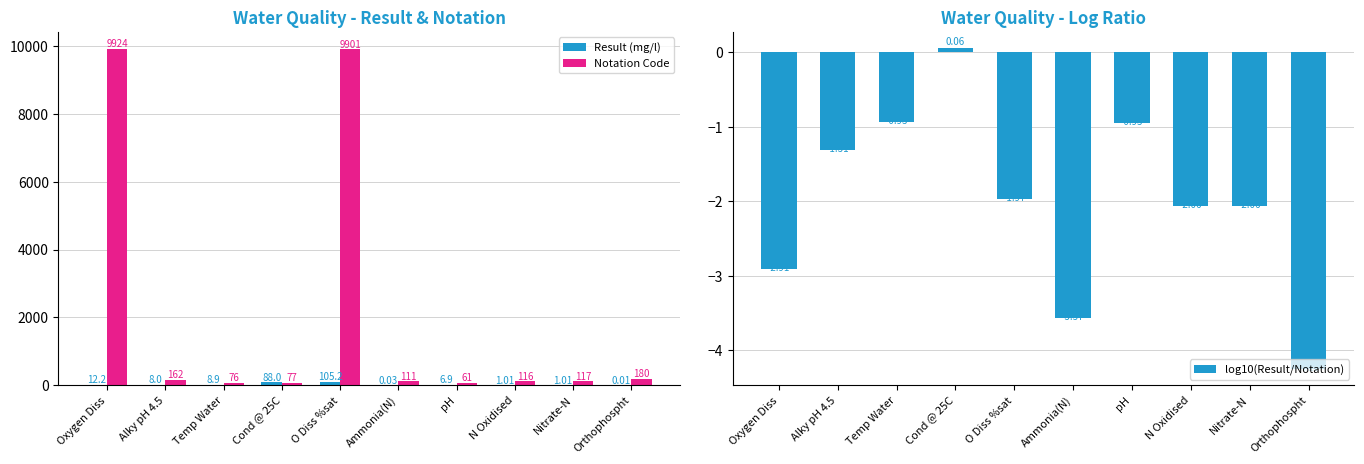

At which label is Notation Code closest to 4992?

Orthophospht